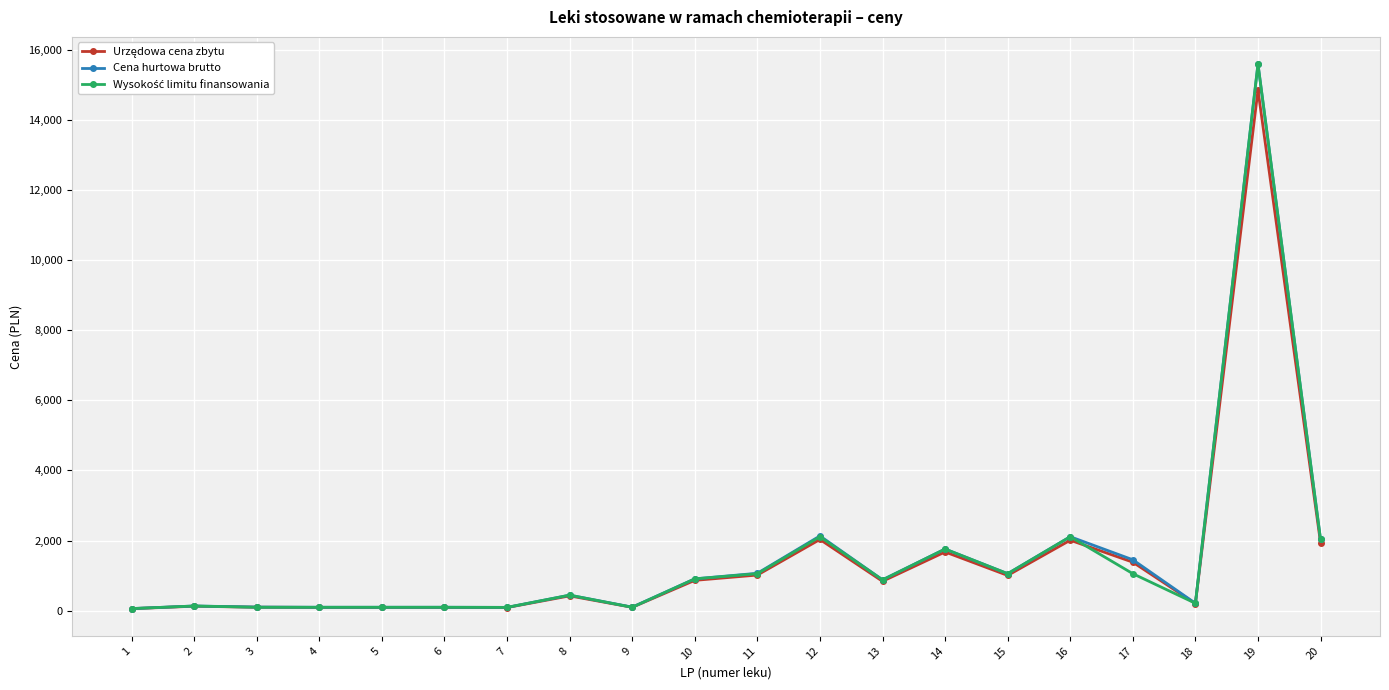

What is the value of the Cena hurtowa brutto point at the 8th from the left?

442.3